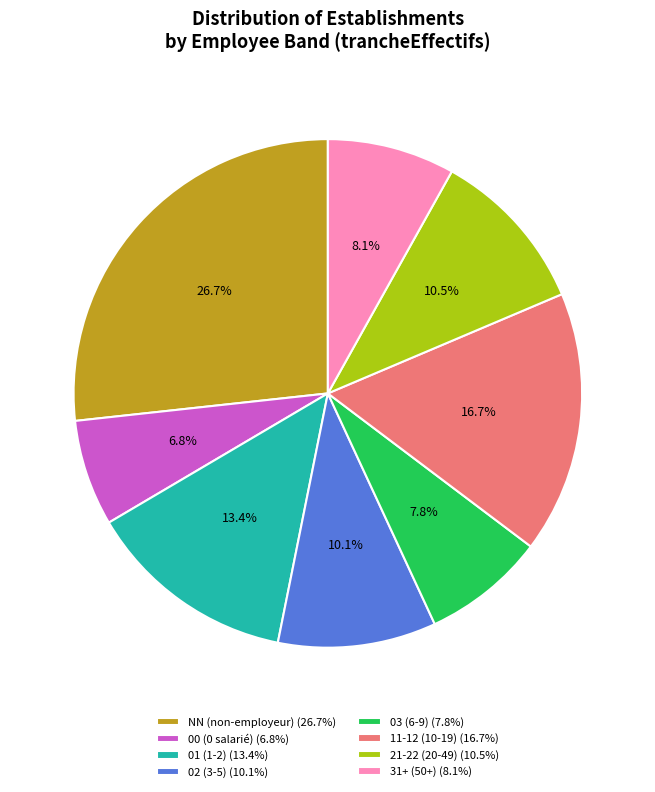

What is the ratio of the value at 03 (6-9) (7.8%) to the value at 01 (1-2) (13.4%)?

0.6